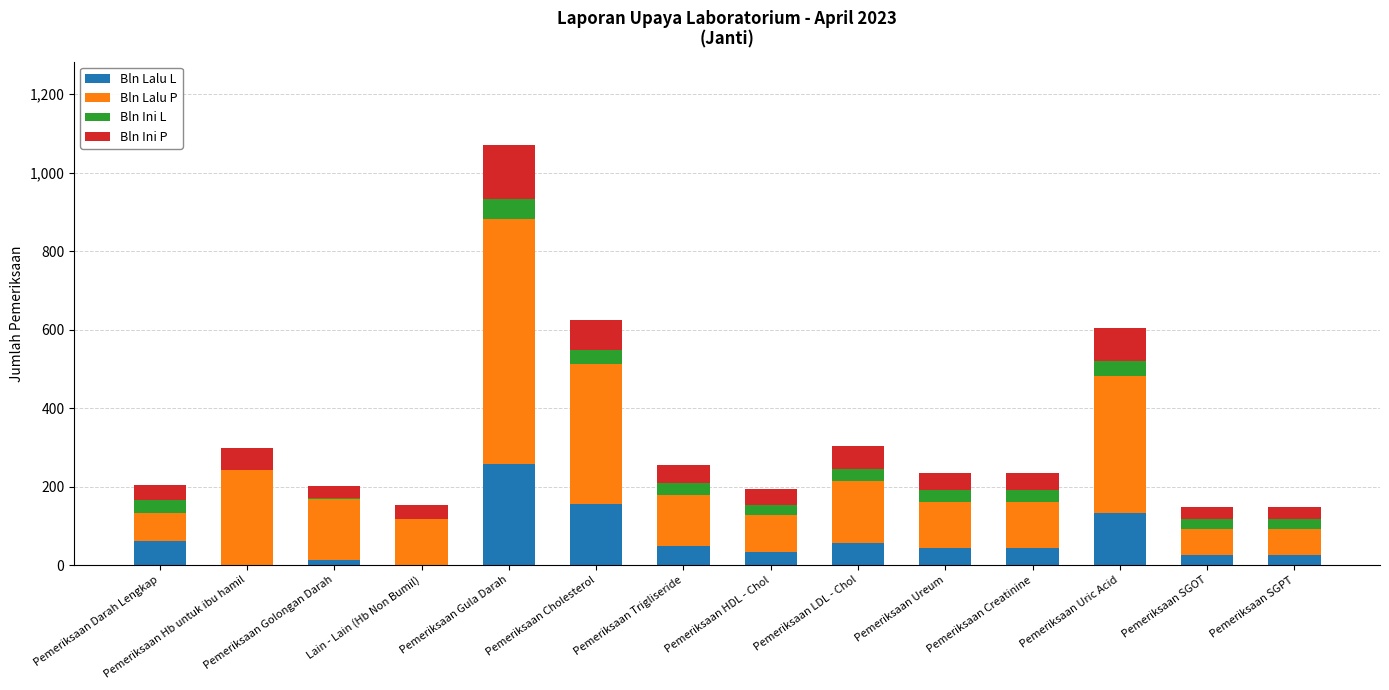

What is the sum of the Bln Lalu L values at Pemeriksaan Trigliseride and Pemeriksaan HDL - Chol?

81